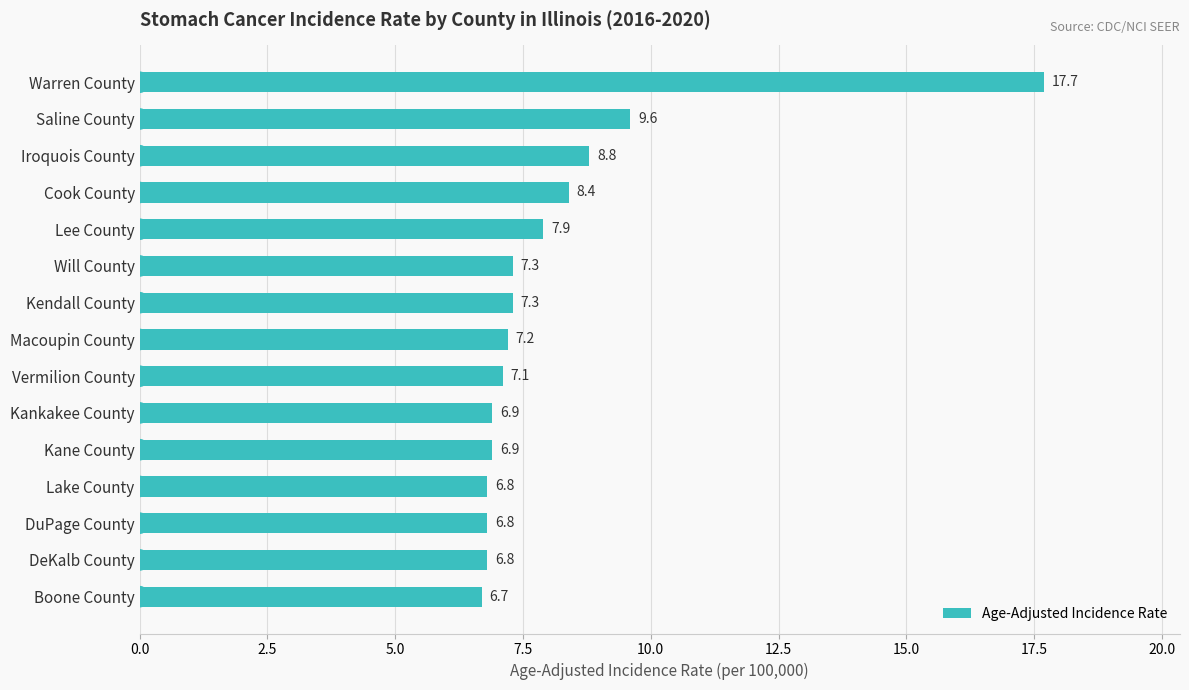

What position from the bottom is DeKalb County?

2